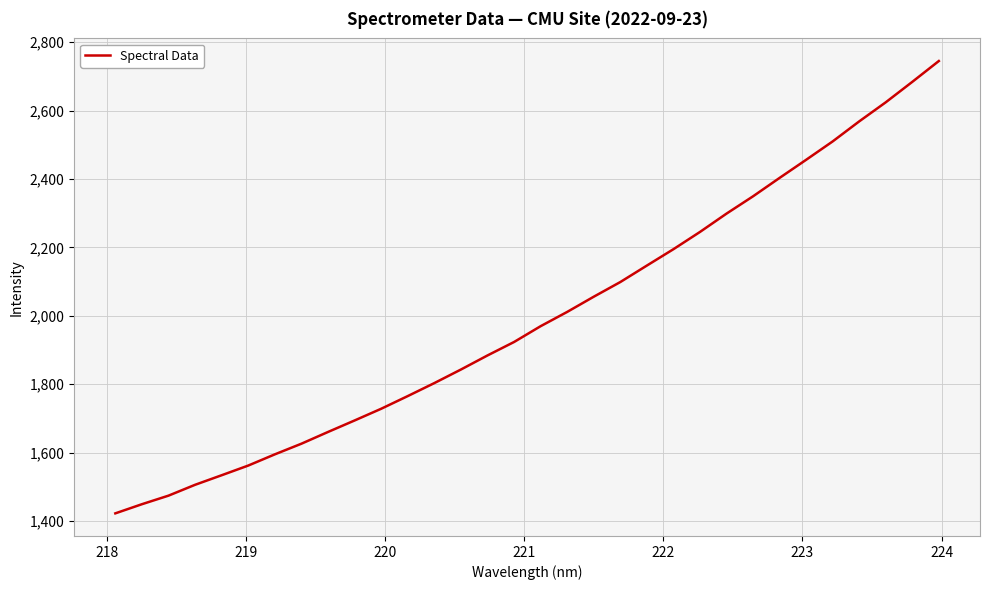

What is the smallest value displayed?

1422.3